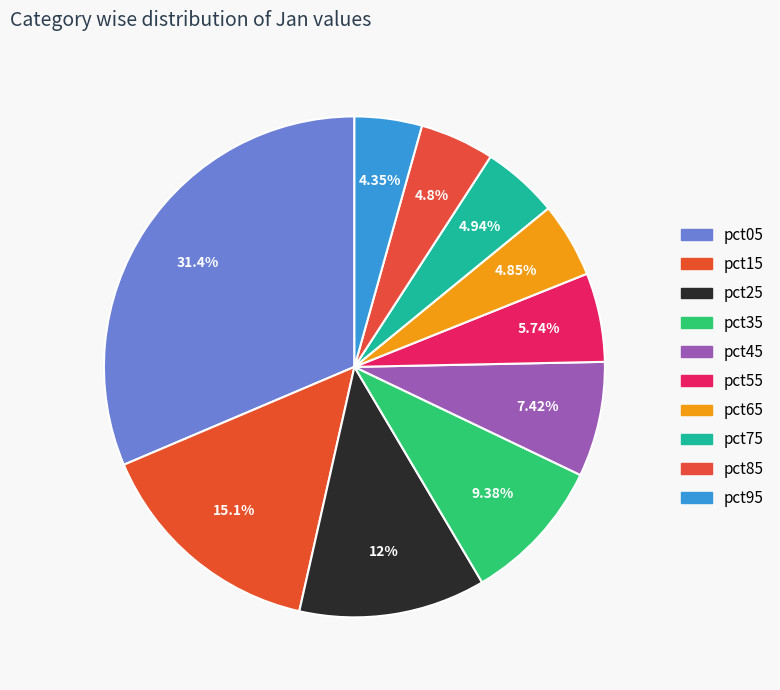

Is there any slice that represents more than half of the pie?

No